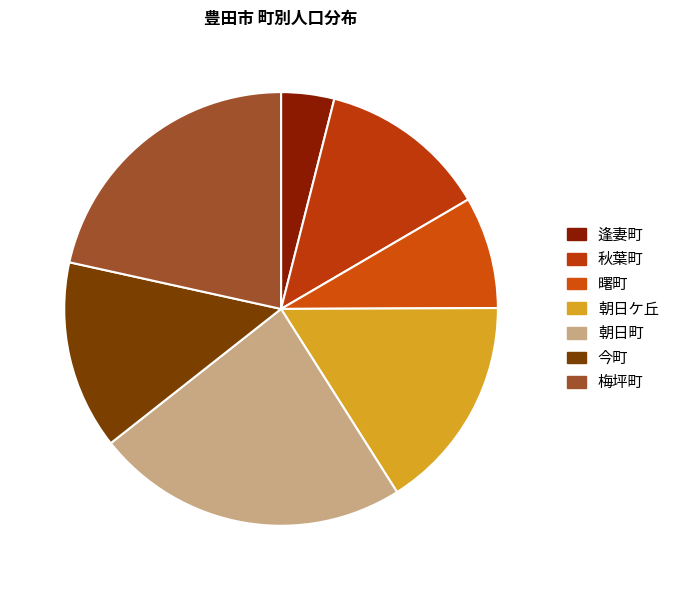

How many segments does this pie chart have?

7